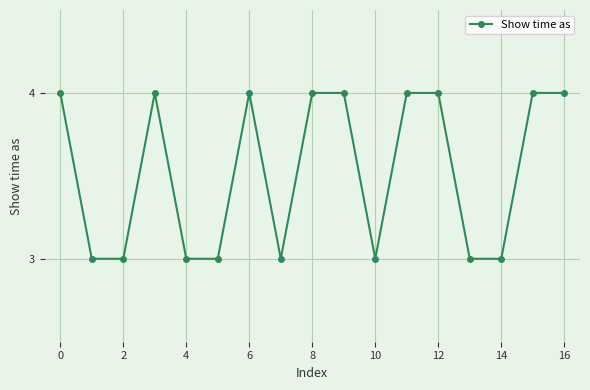

True or false: the data has more than 0 interior local peaks.

True